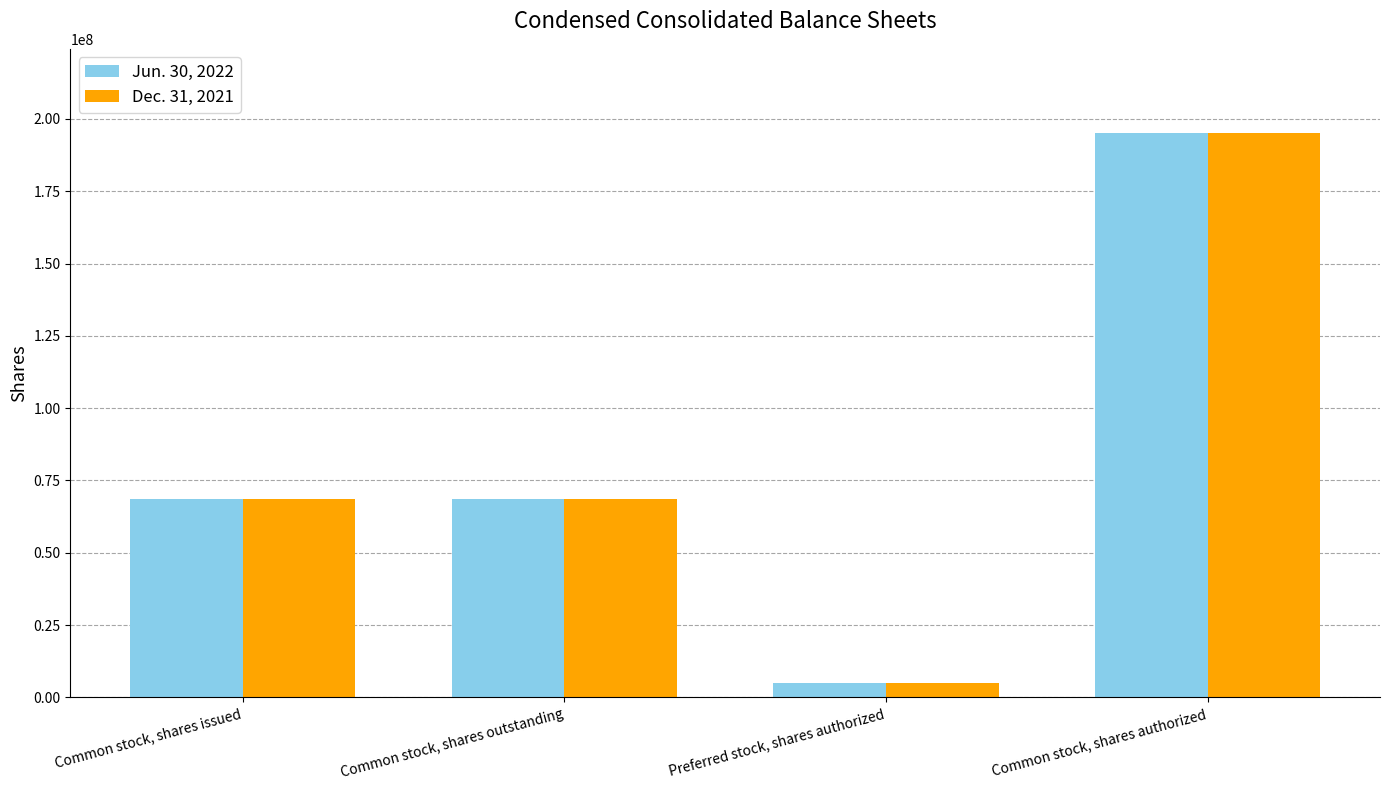

Which category has the lowest value in the Dec. 31, 2021 series?

Preferred stock, shares authorized